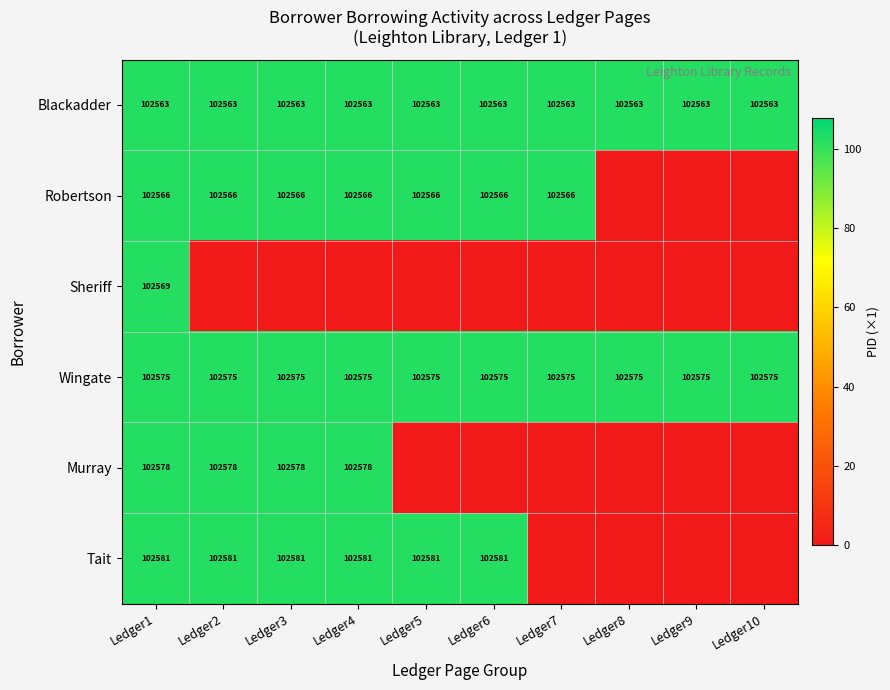

At Ledger1, list the series in order from smallest to largest.

Blackadder, Robertson, Sheriff, Wingate, Murray, Tait